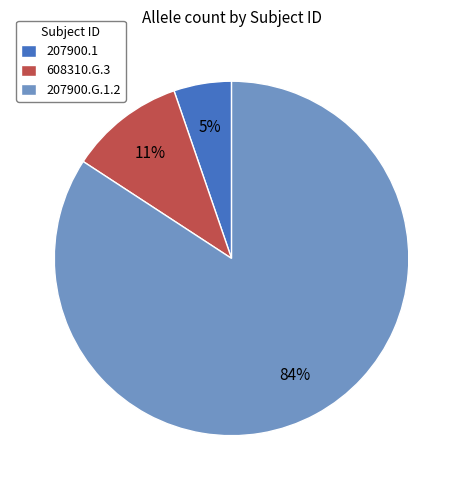

Which slice is the largest?

207900.G.1.2